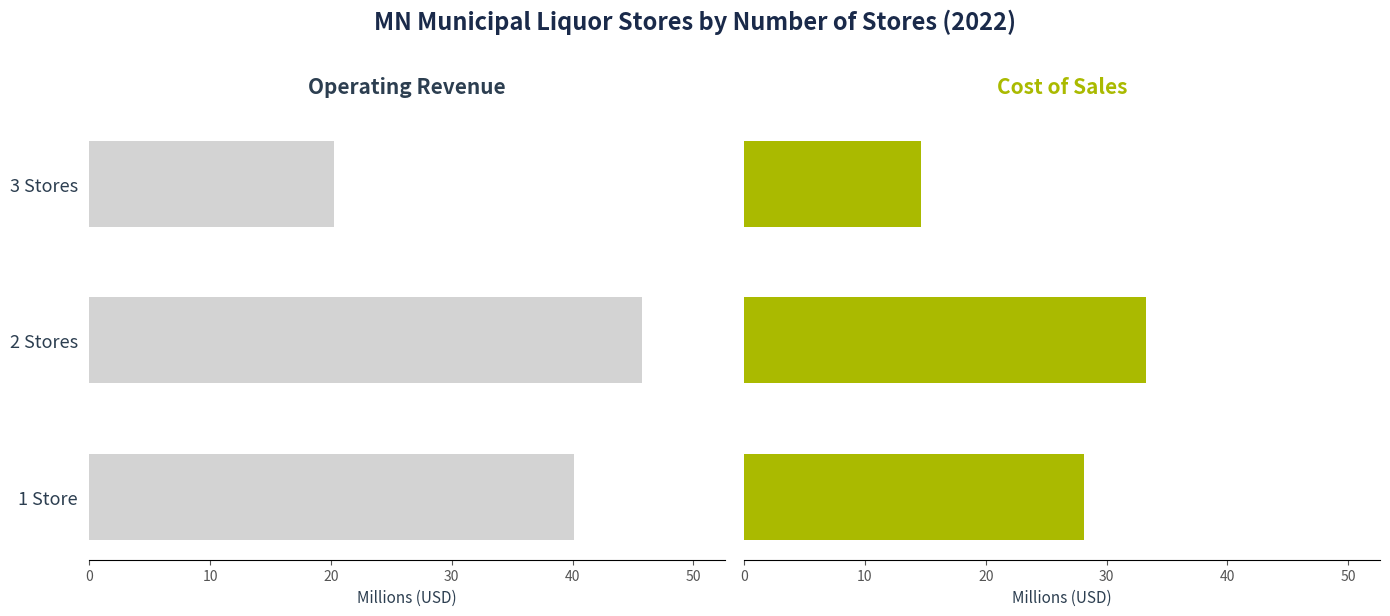

How many data points in Operating Revenue are above -40?

1